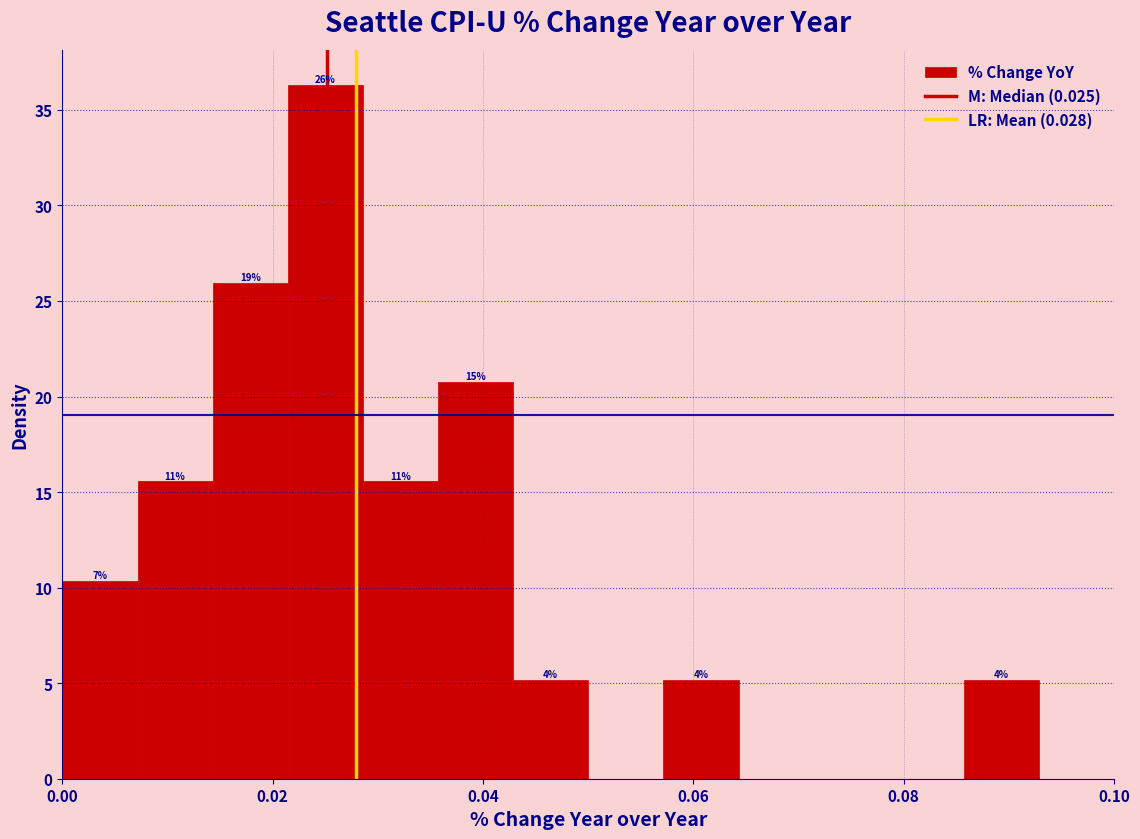

Around what value on the x-axis is the tallest bar? Give the approximate position of its centre, as read against the axis.

0.026